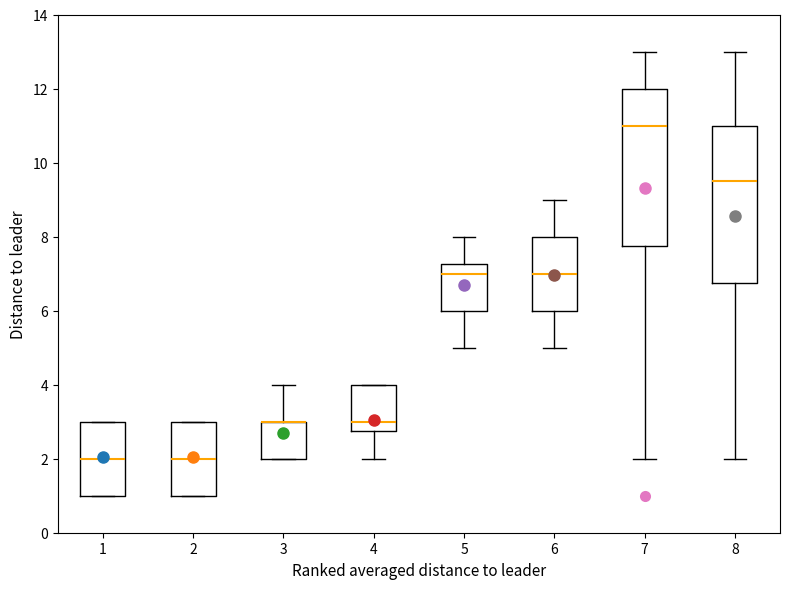

Where does the upper whisker of the box at x = 5 end on the y-axis? The values are not printed on the chart, so give them approximately, as read against the axis.

8.0